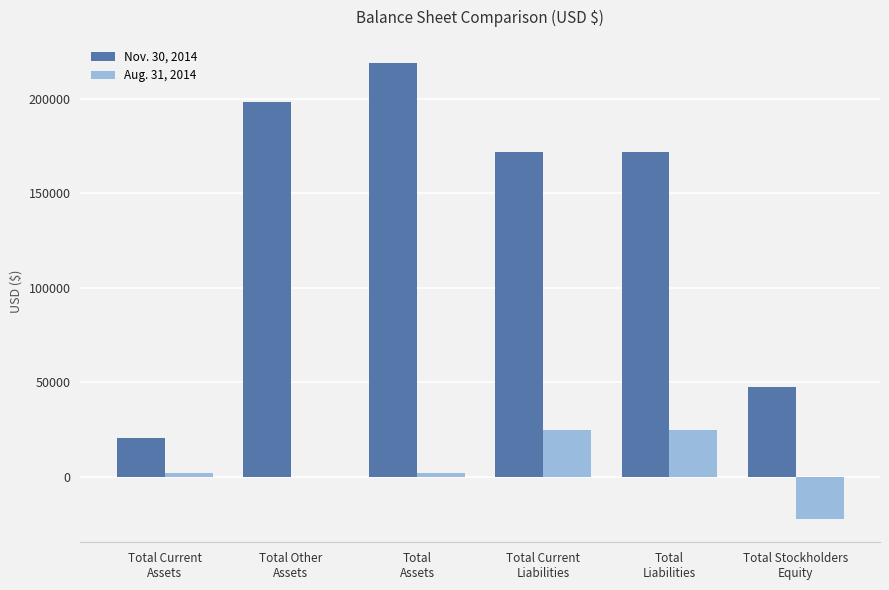

What is the maximum value shown in the chart?

219042